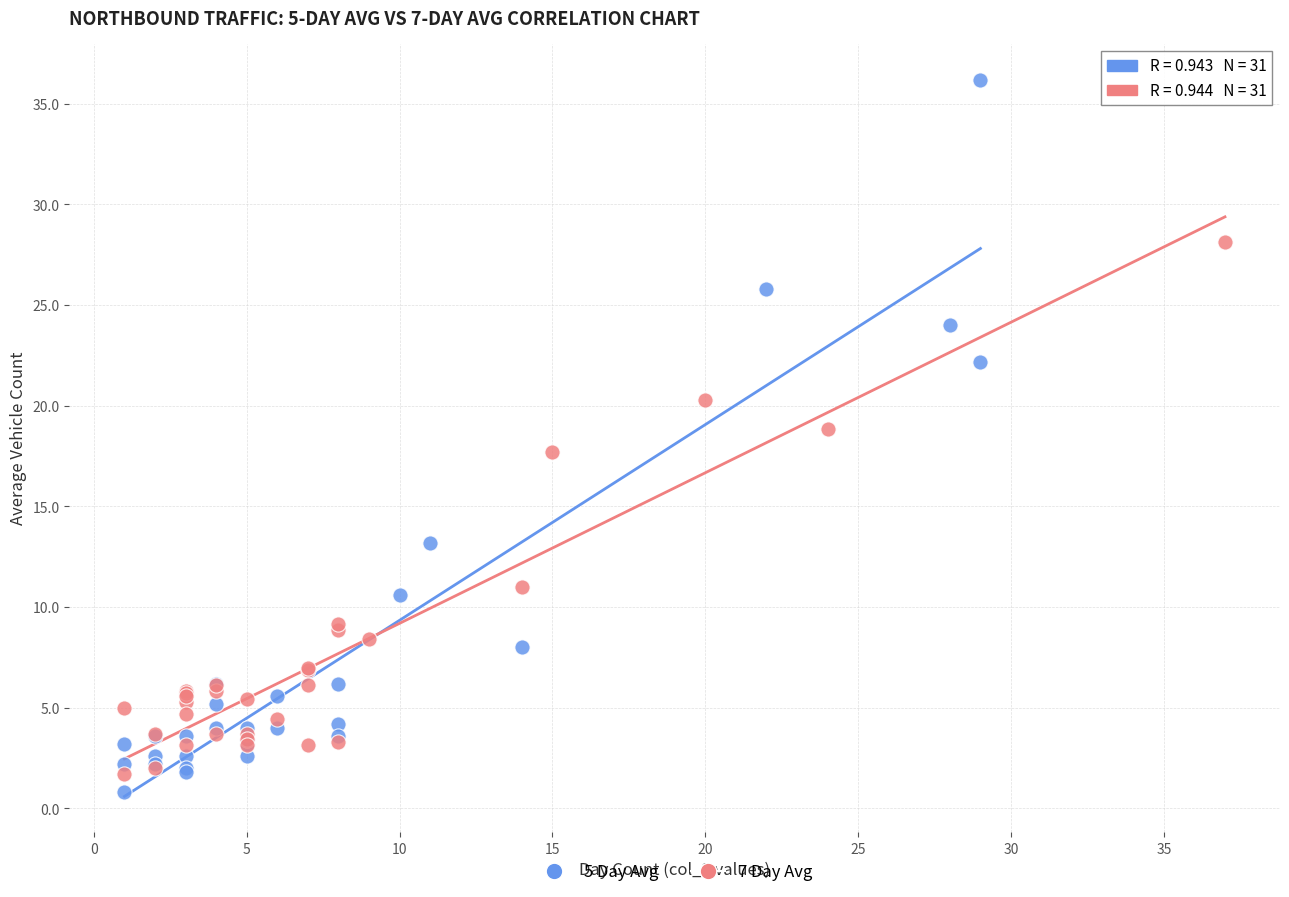

Which series reaches the maximum Y coordinate?

5 Day Avg